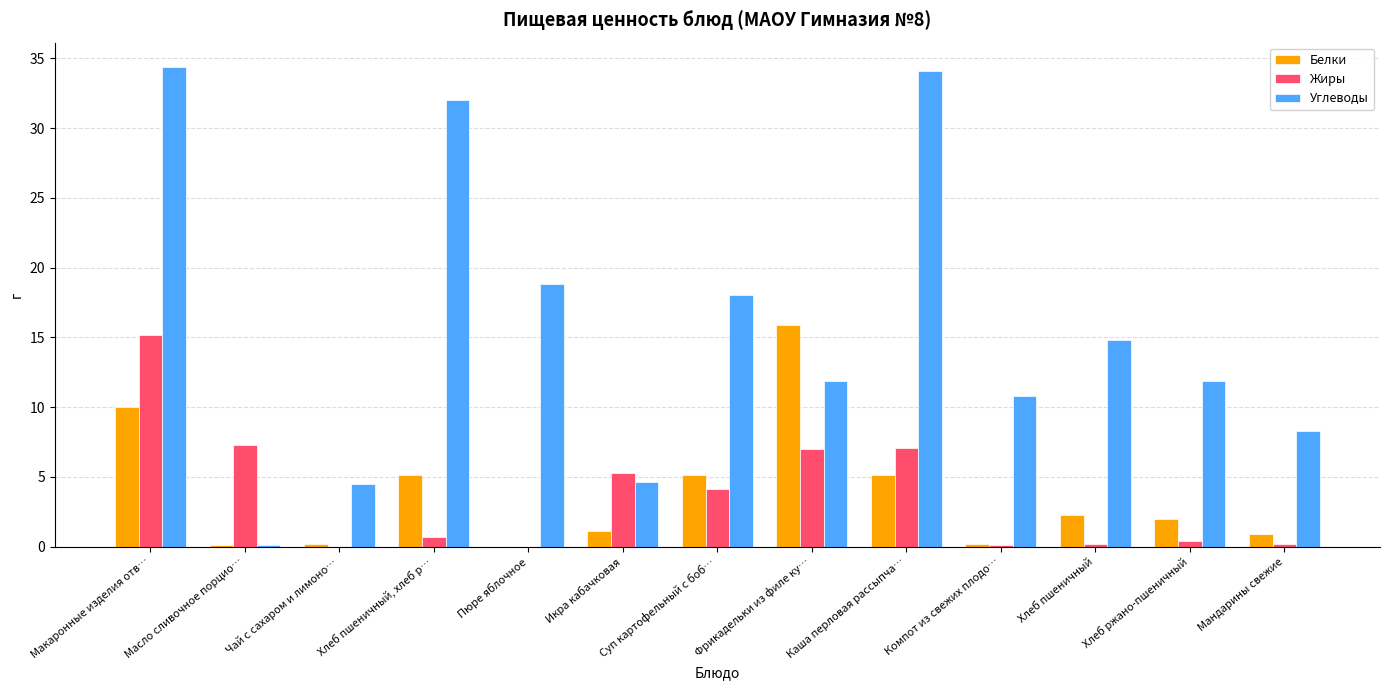

Which series has the widest spread of values?

Углеводы